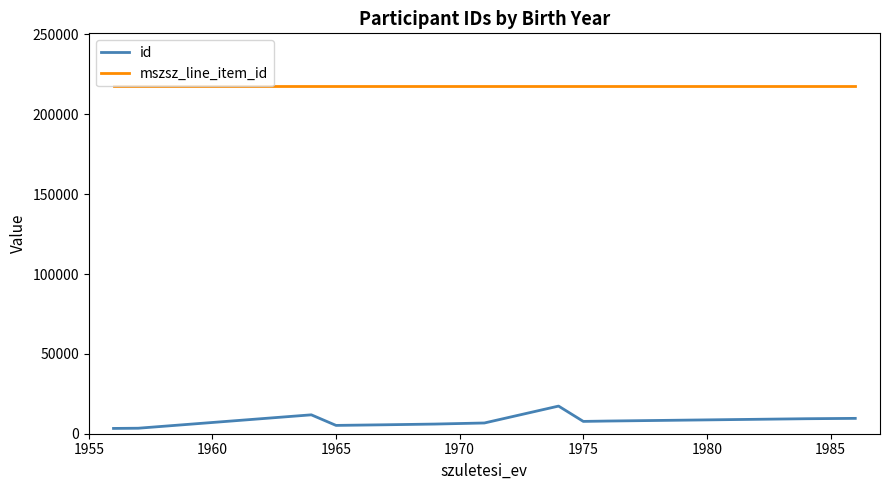

True or false: mszsz_line_item_id and id cross at least once.

False